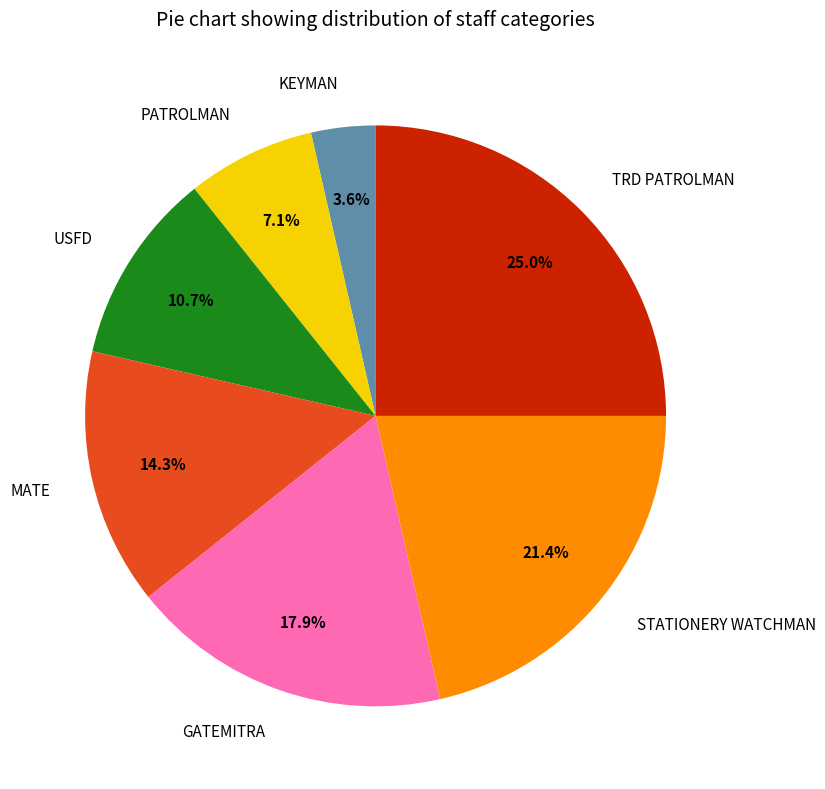

To the nearest percent, what percentage of the pie is STATIONERY WATCHMAN?

21%